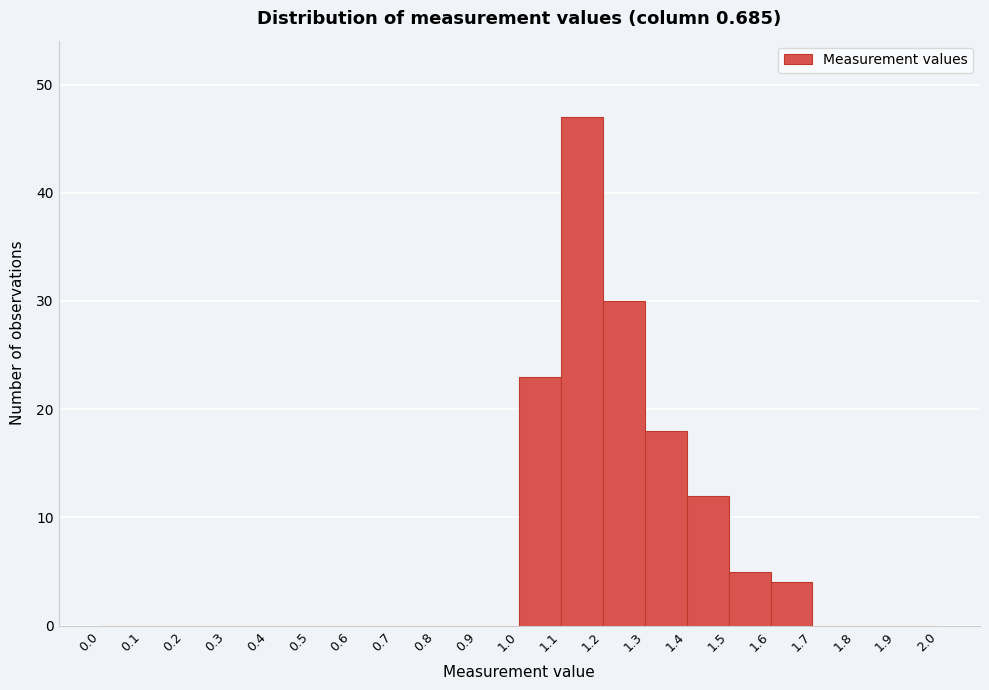

Reading left to right, transcribe this chart: for each bar, give the range it covers on the x-axis and its height. The values are not printed on the chart, so give them approximately, as read against the axis.

0.0 to 0.1: 0
0.1 to 0.2: 0
0.2 to 0.3: 0
0.3 to 0.4: 0
0.4 to 0.5: 0
0.5 to 0.6: 0
0.6 to 0.7: 0
0.7 to 0.8: 0
0.8 to 0.9: 0
0.9 to 1.0: 0
1.0 to 1.1: 23
1.1 to 1.2: 47
1.2 to 1.3: 30
1.3 to 1.4: 18
1.4 to 1.5: 12
1.5 to 1.6: 5
1.6 to 1.7: 4
1.7 to 1.8: 0
1.8 to 1.9: 0
1.9 to 2.0: 0